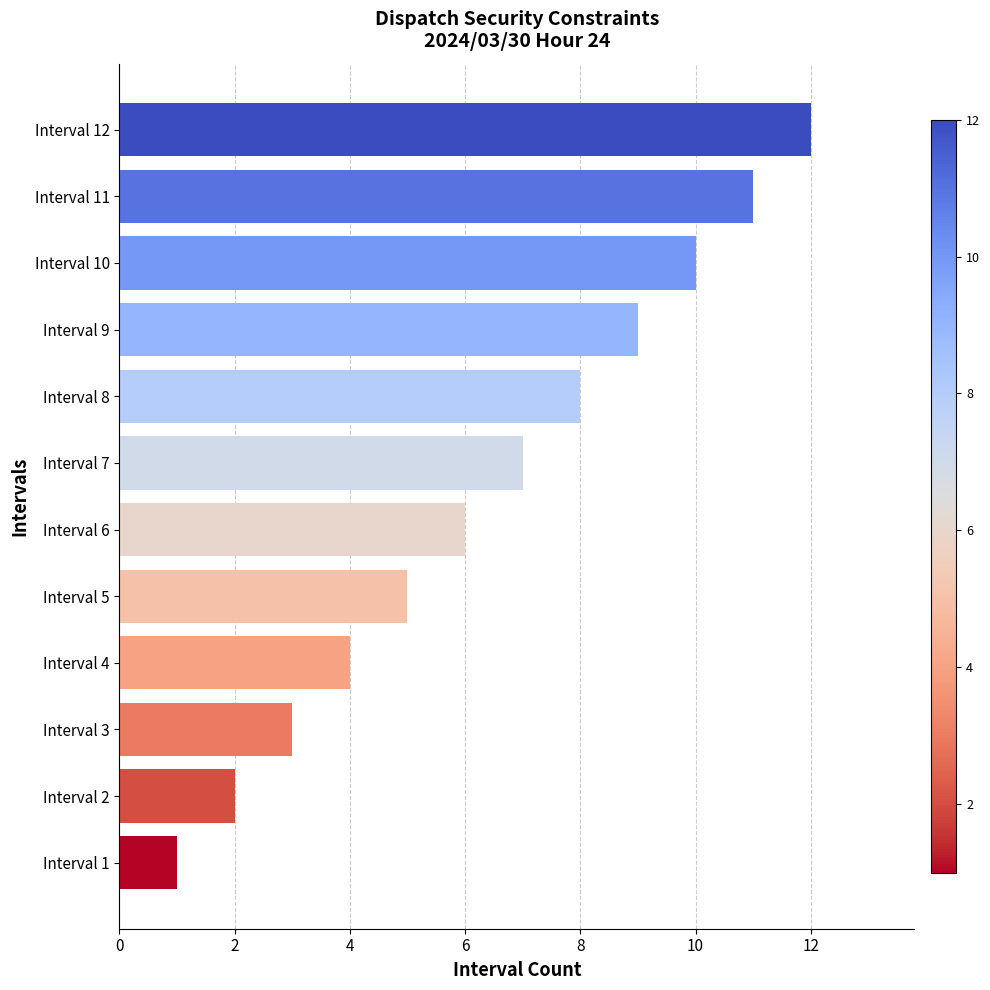

Rank the categories by value from highest to lowest.

Interval 12, Interval 11, Interval 10, Interval 9, Interval 8, Interval 7, Interval 6, Interval 5, Interval 4, Interval 3, Interval 2, Interval 1